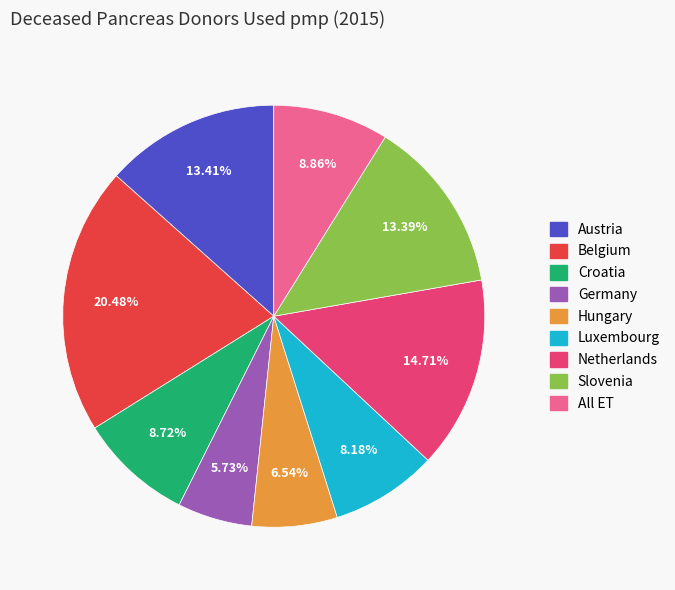

True or false: Austria accounts for 27% of the total.

False